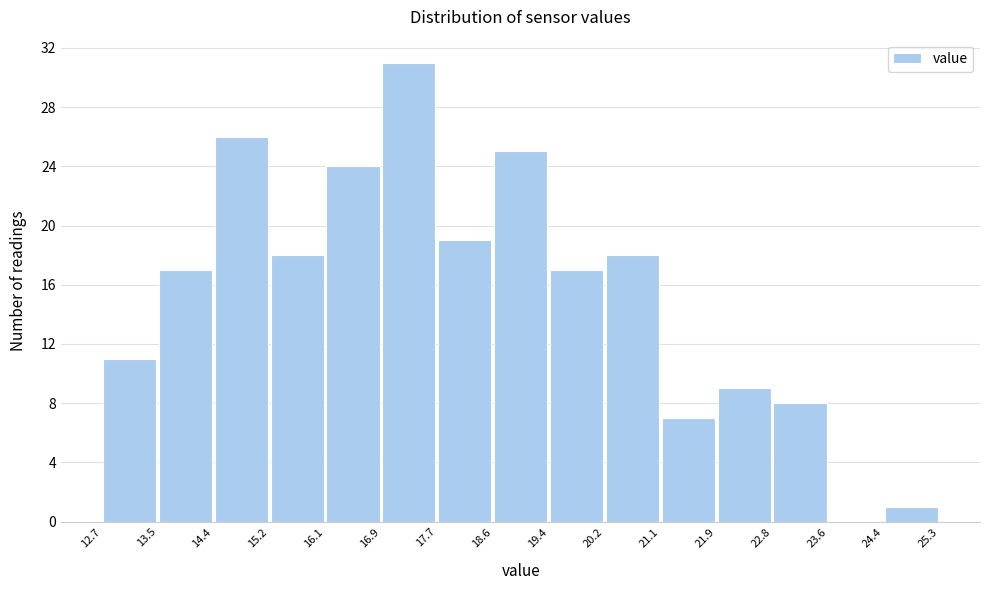

Reading left to right, list every bar in this chart as the range it spans on the x-axis followed by its height. The values are not printed on the chart, so give them approximately, as read against the axis.

12.7 to 13.5: 11
13.5 to 14.4: 17
14.4 to 15.2: 26
15.2 to 16.1: 18
16.1 to 16.9: 24
16.9 to 17.7: 31
17.7 to 18.6: 19
18.6 to 19.4: 25
19.4 to 20.2: 17
20.2 to 21.1: 18
21.1 to 21.9: 7
21.9 to 22.8: 9
22.8 to 23.6: 8
23.6 to 24.4: 0
24.4 to 25.3: 1